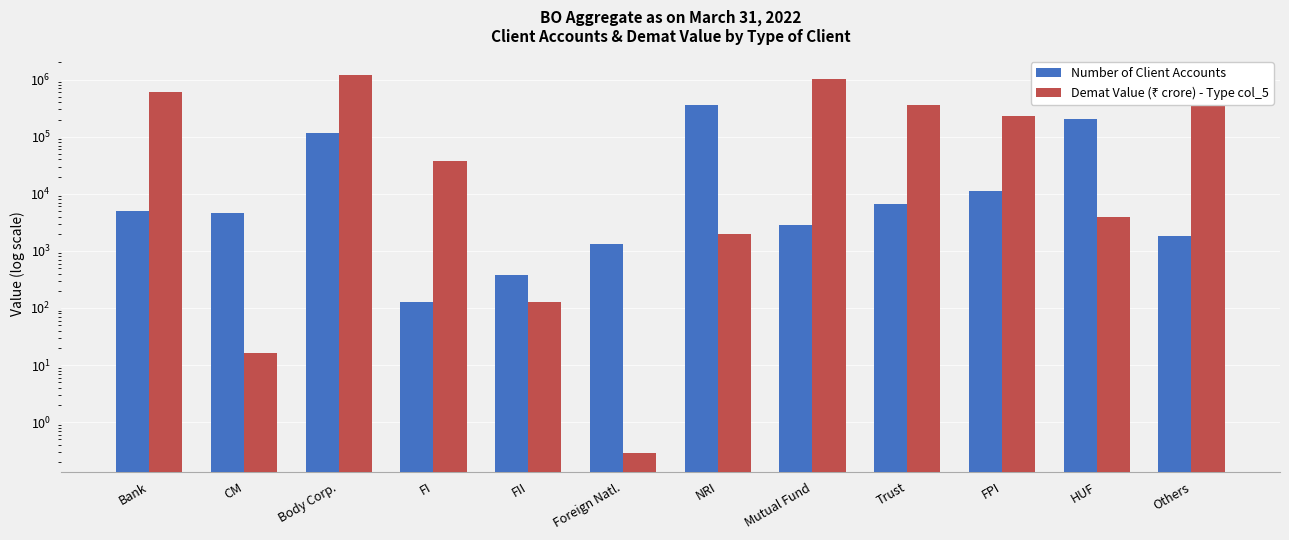

Is it true that Number of Client Accounts equals 4995.0 at Bank?

True